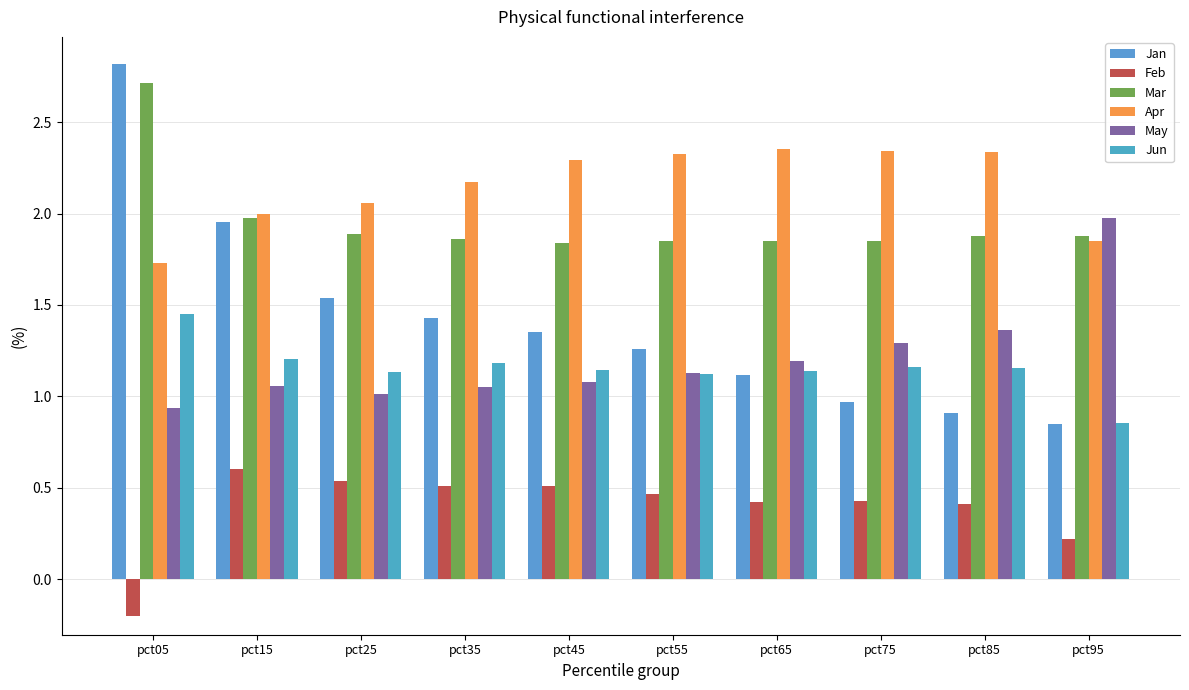

At which category is the sum across all series the highest?

pct05